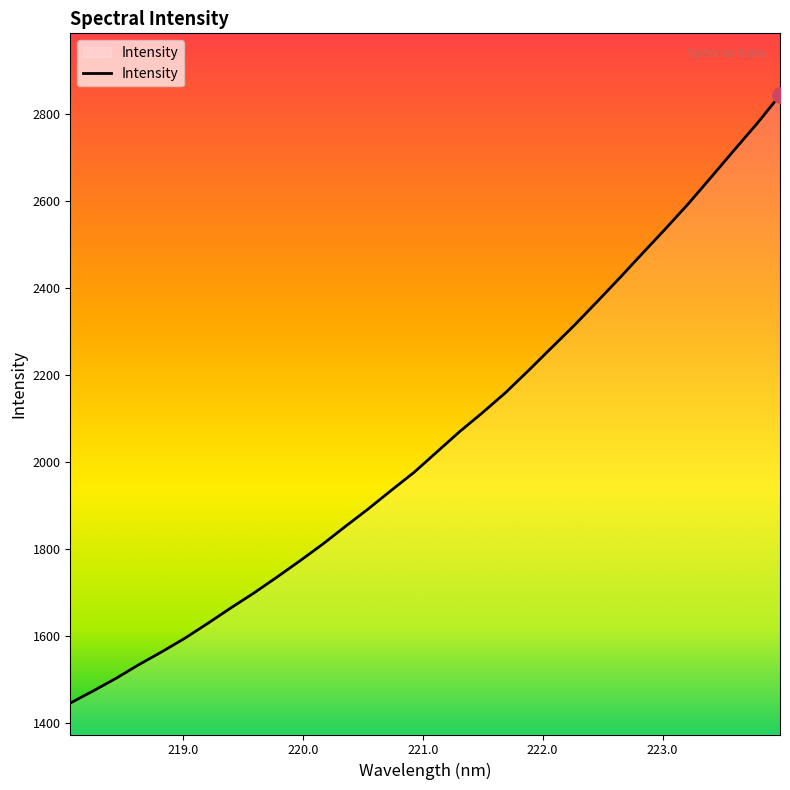

What is the difference between the maximum and minimum values?

1398.5